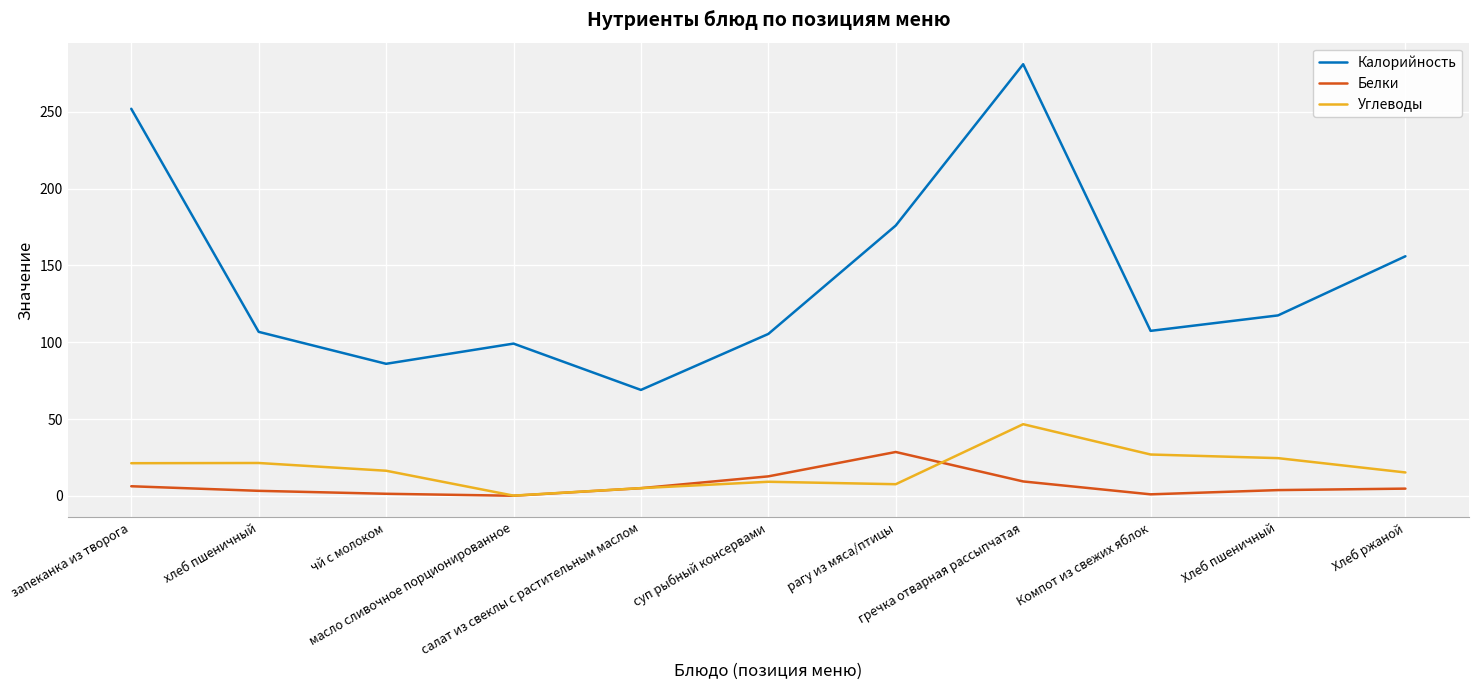

How many series are shown in this chart?

3